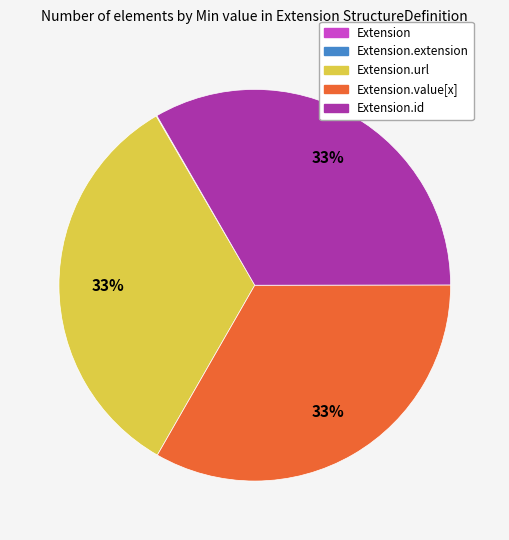

To the nearest percent, what is the difference between the largest and smallest slice percentages?

33%